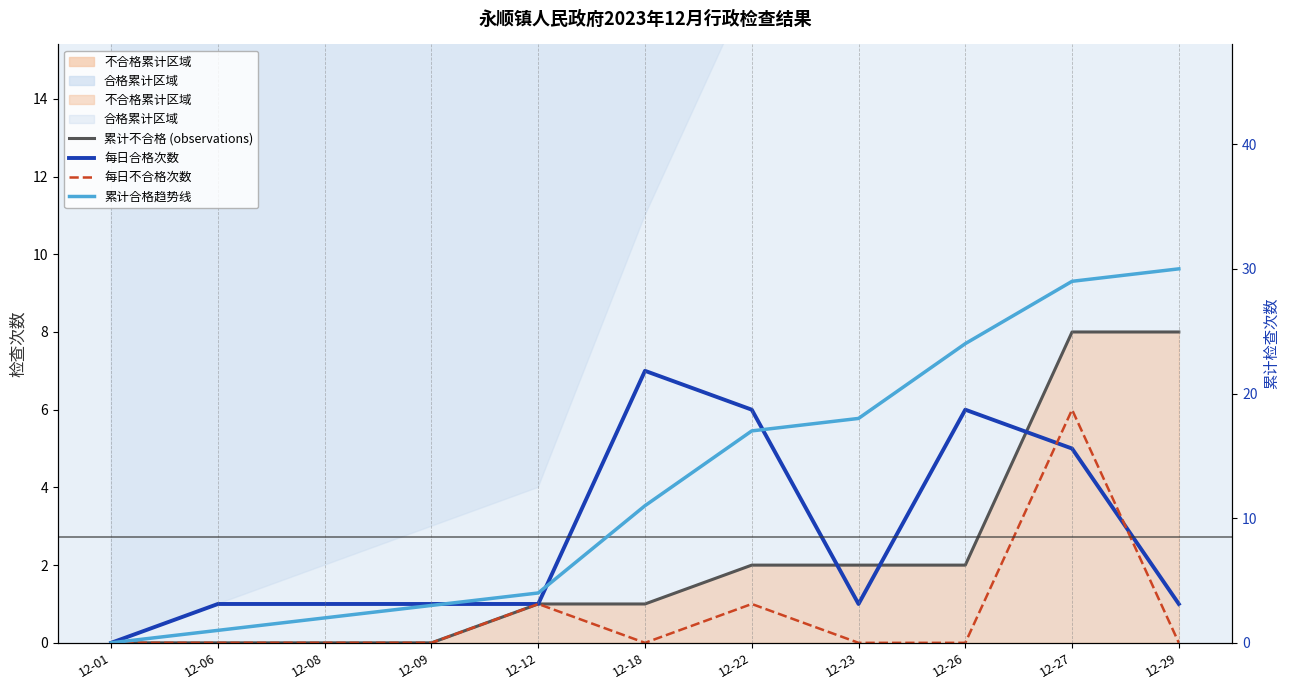

Which series has the widest spread of values?

累计合格趋势线